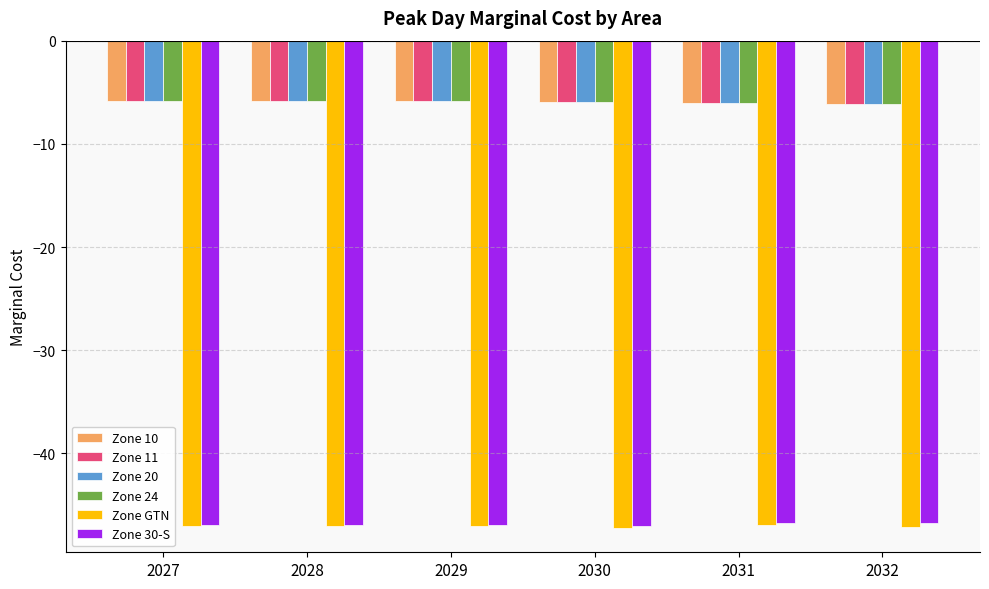

What is the value of the Zone 11 bar at the 4th from the left?

-5.9